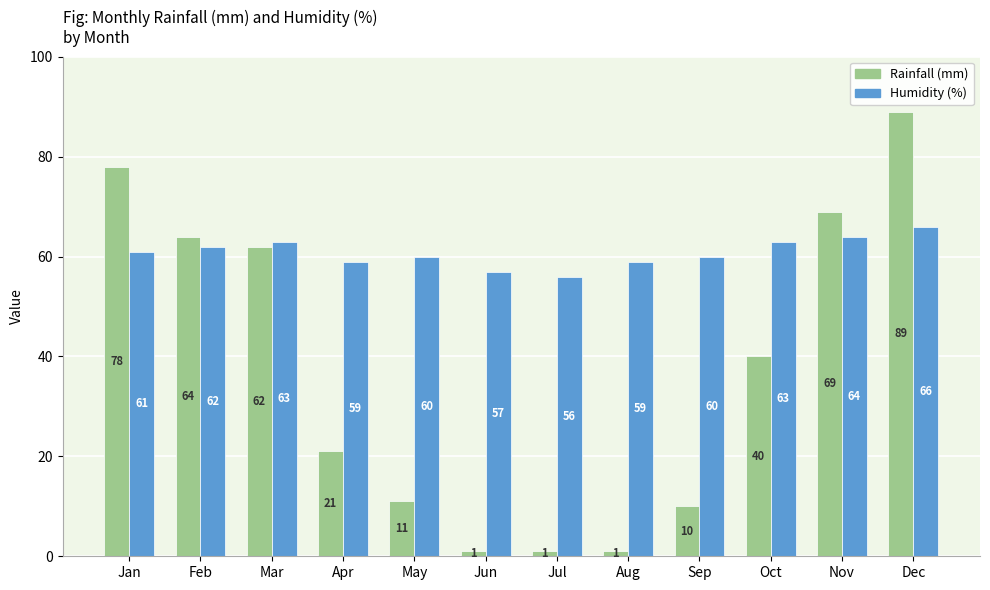

How many distinct data groups are displayed?

2